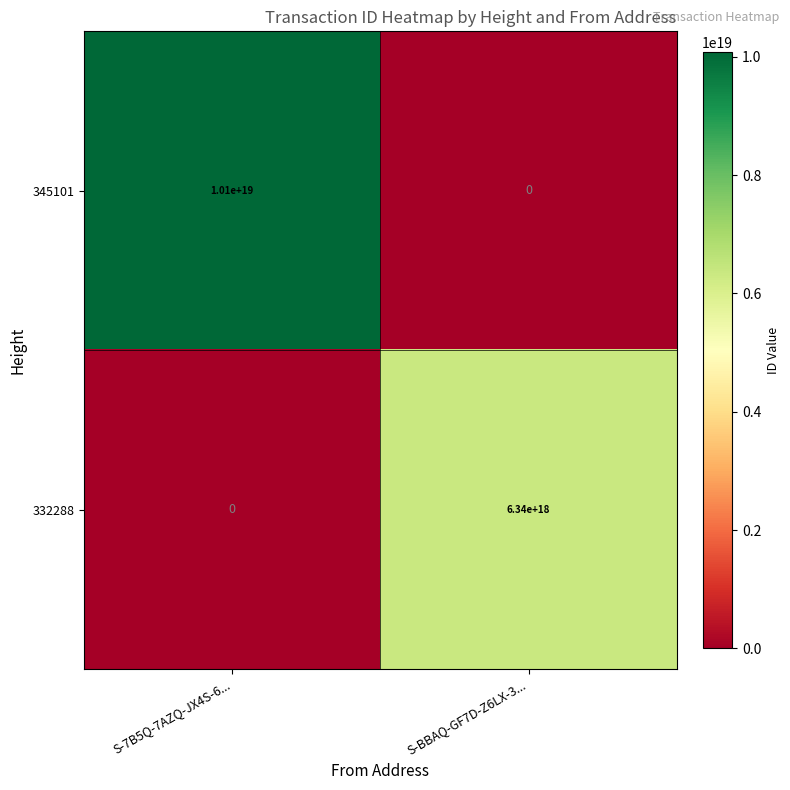

True or false: 345101 has a value of 0 at S-BBAQ-GF7D-Z6LX-3....

True